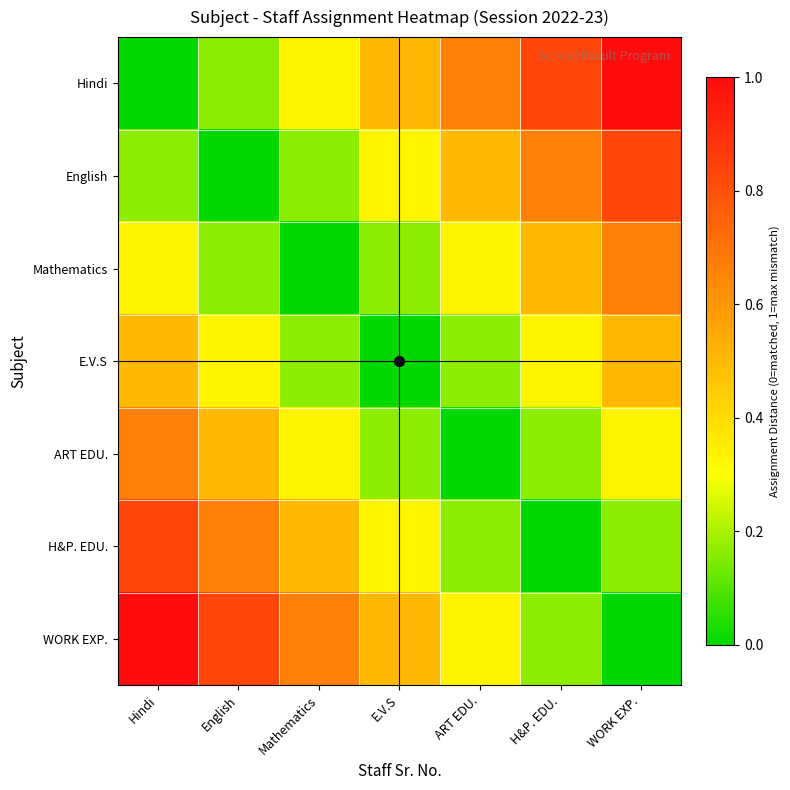

How many data points does each series have?

7